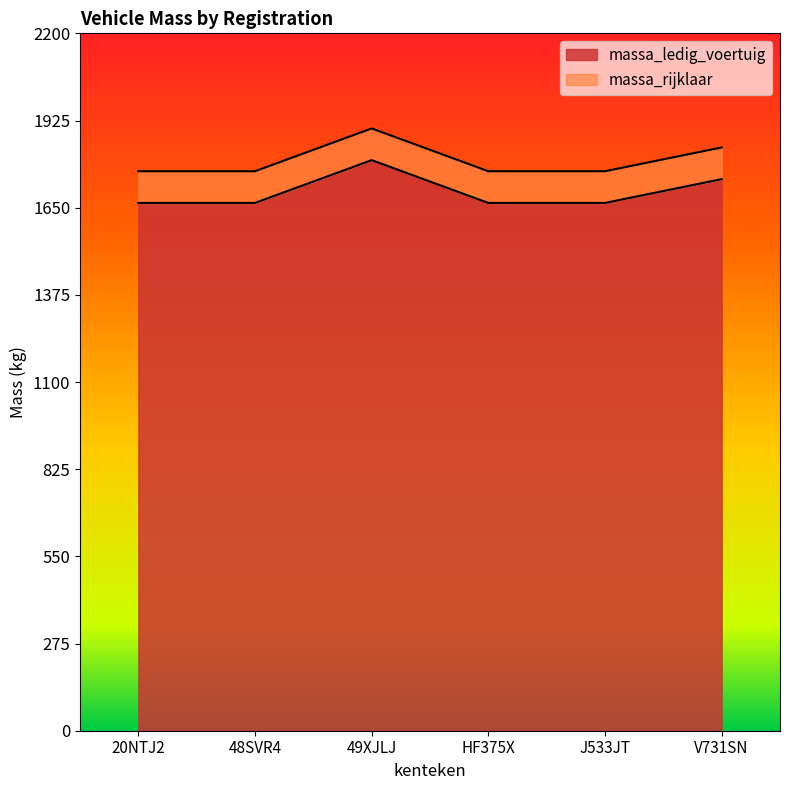

The value of massa_rijklaar at 49XJLJ is 1900. True or false?

True